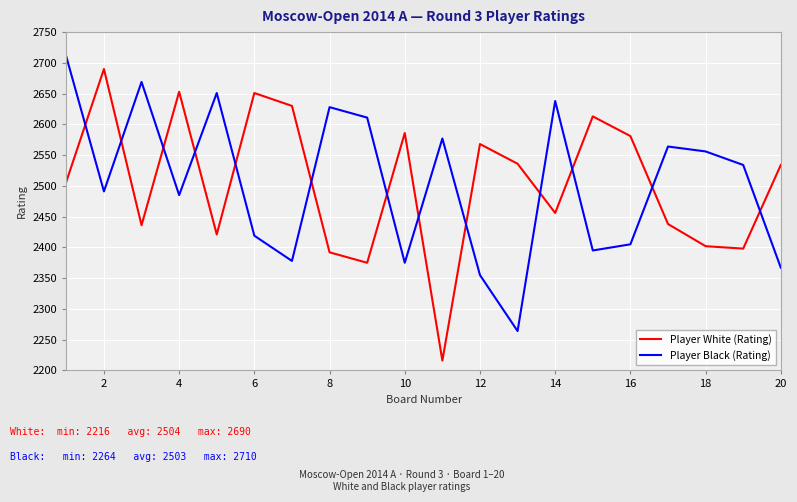

Which series has the largest range (max minus min)?

Player White (Rating)